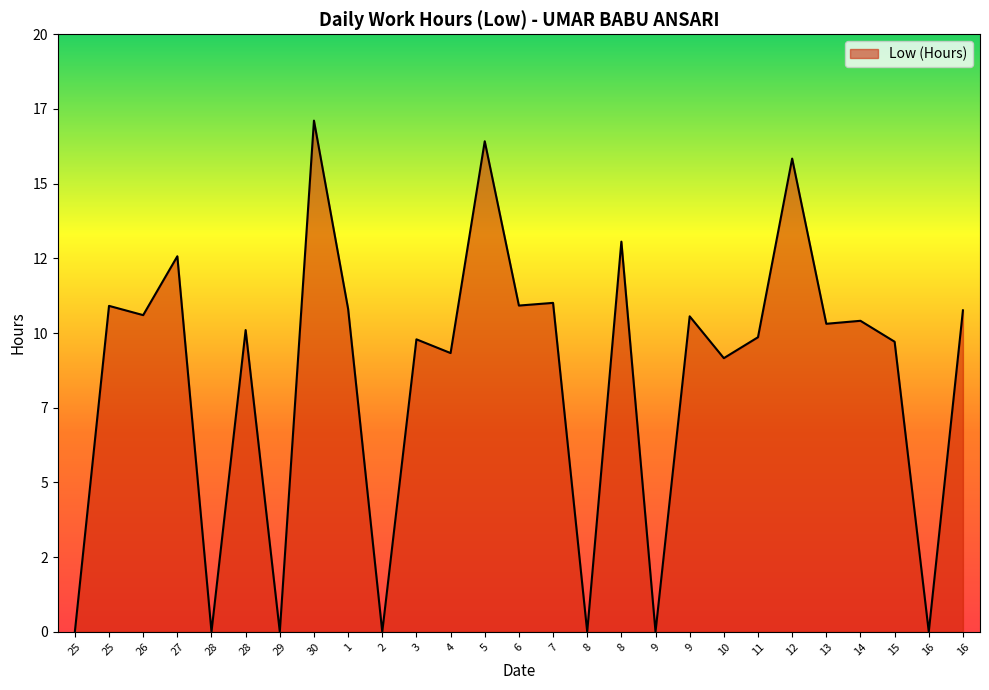

What is the label of the 5th point from the left?

28